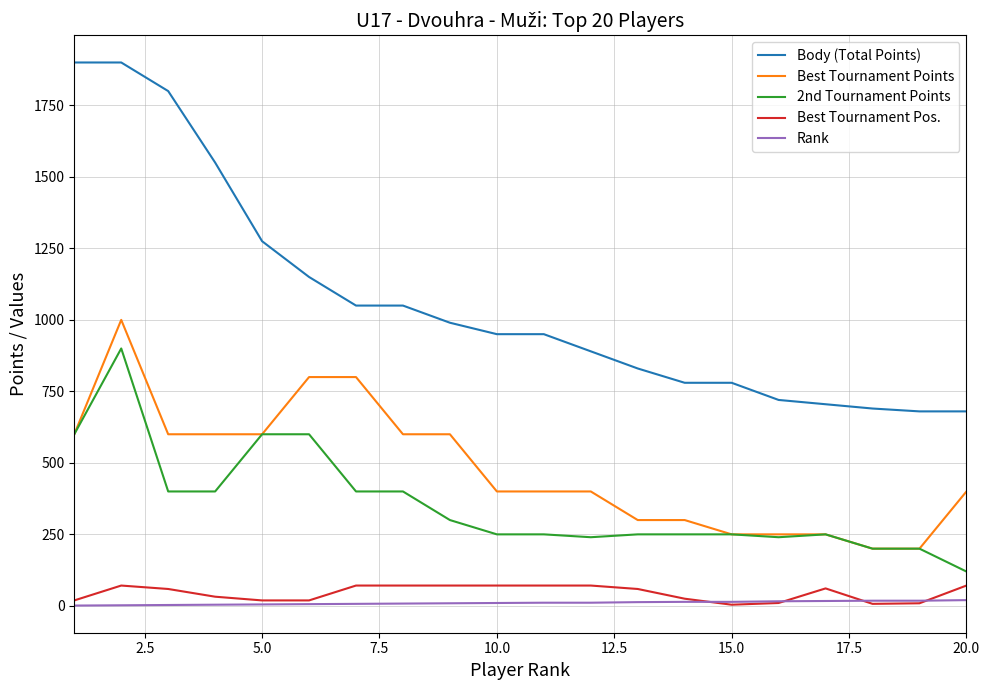

Which series has the widest spread of values?

Body (Total Points)